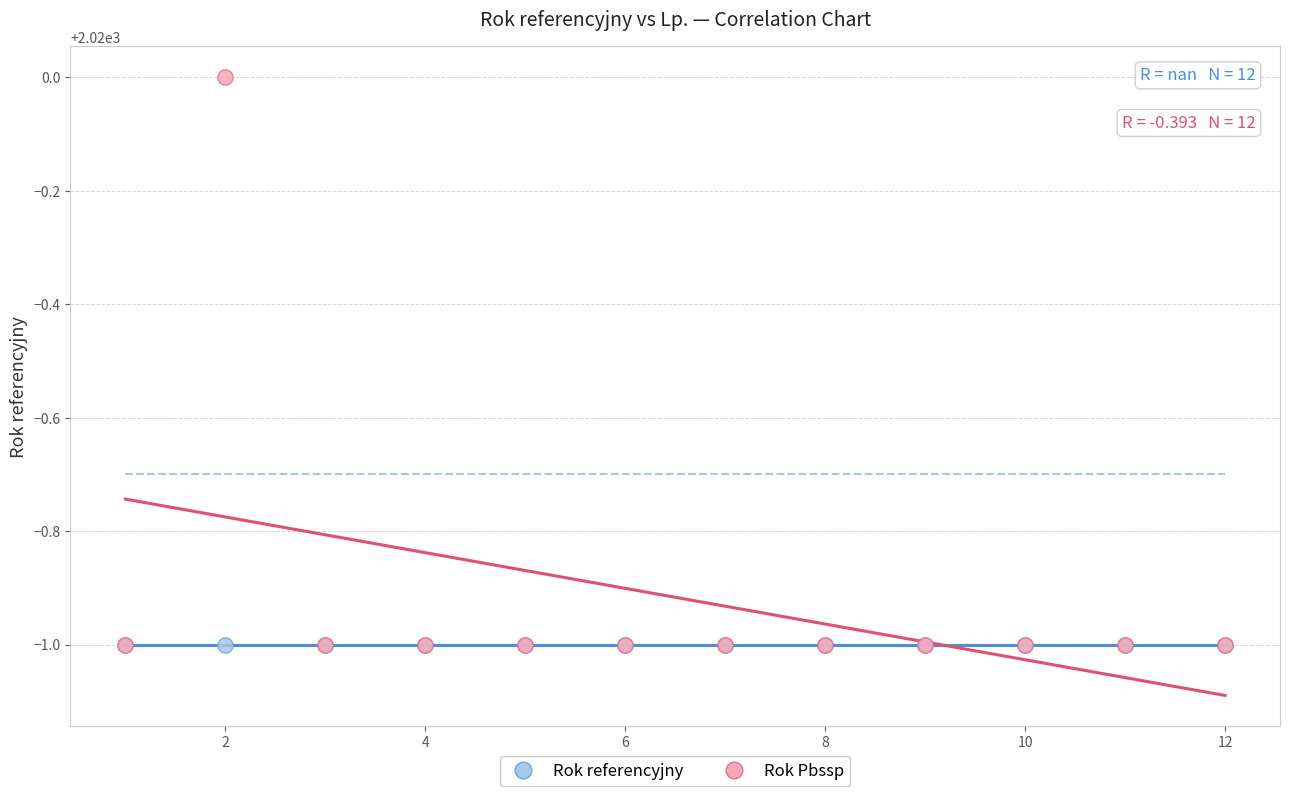

Which series contains the highest Y value?

Rok Pbssp